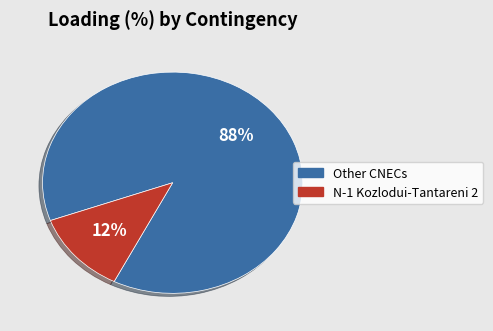

Is there a majority slice in this chart?

Yes